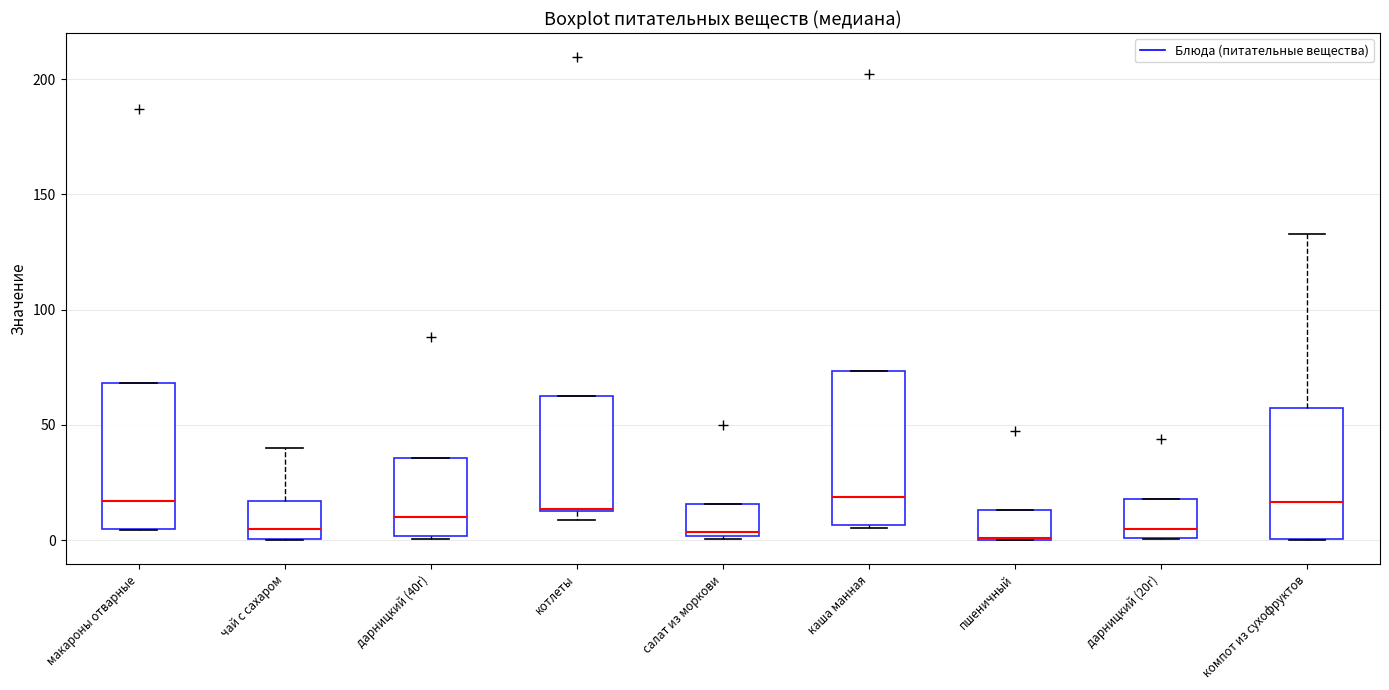

Where is the lower edge of the box for пшеничный on the y-axis? The values are not printed on the chart, so give them approximately, as read against the axis.

0